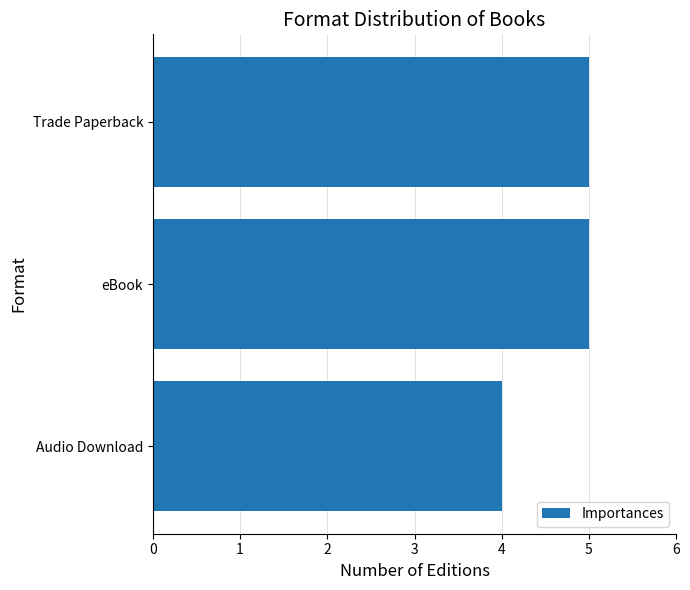

What is the sum of all values?

14